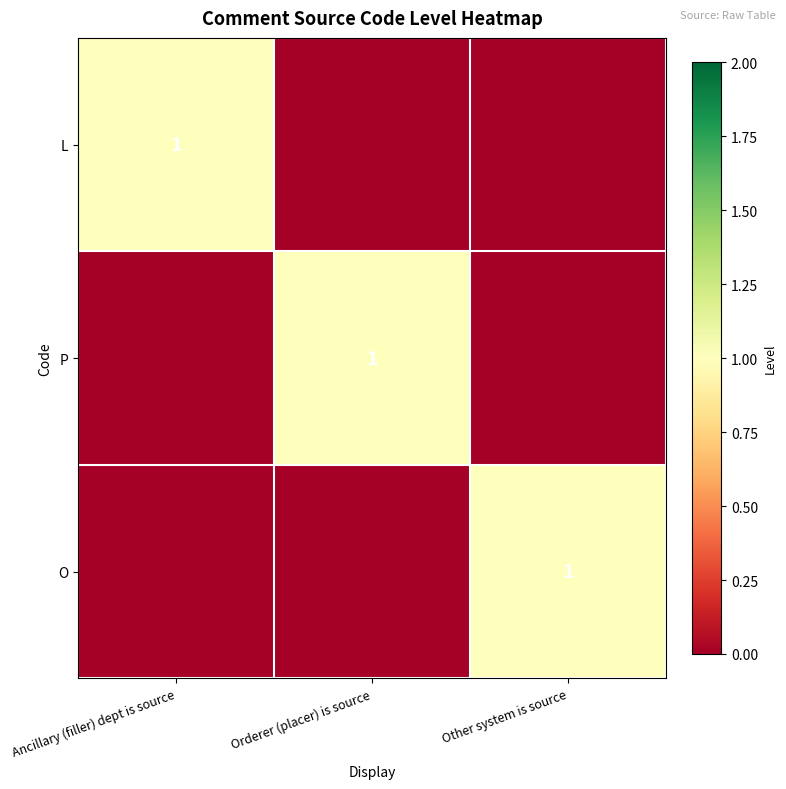

How many positive values does the L series have?

1